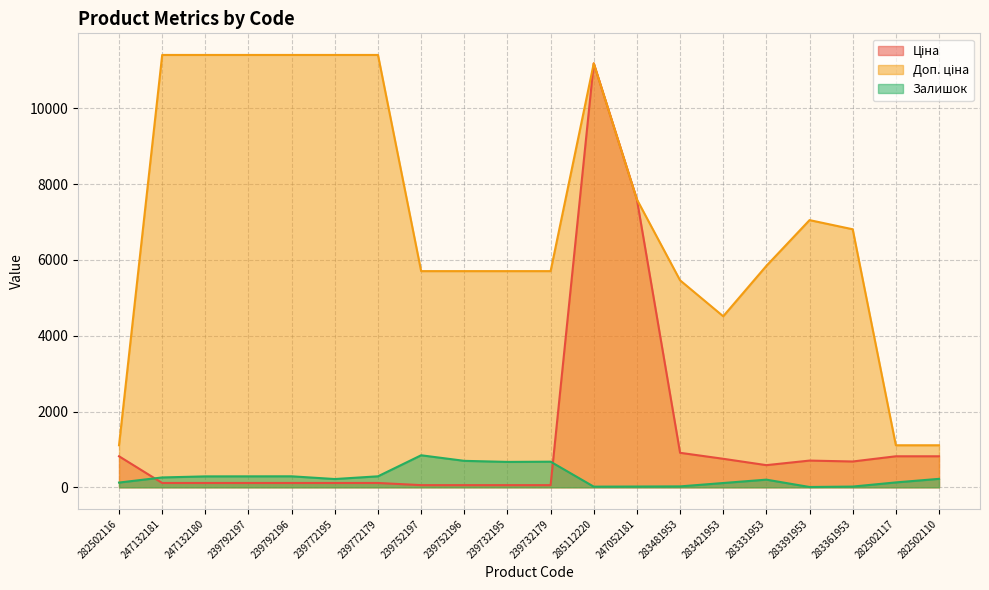

What is the smallest value displayed?

8.0